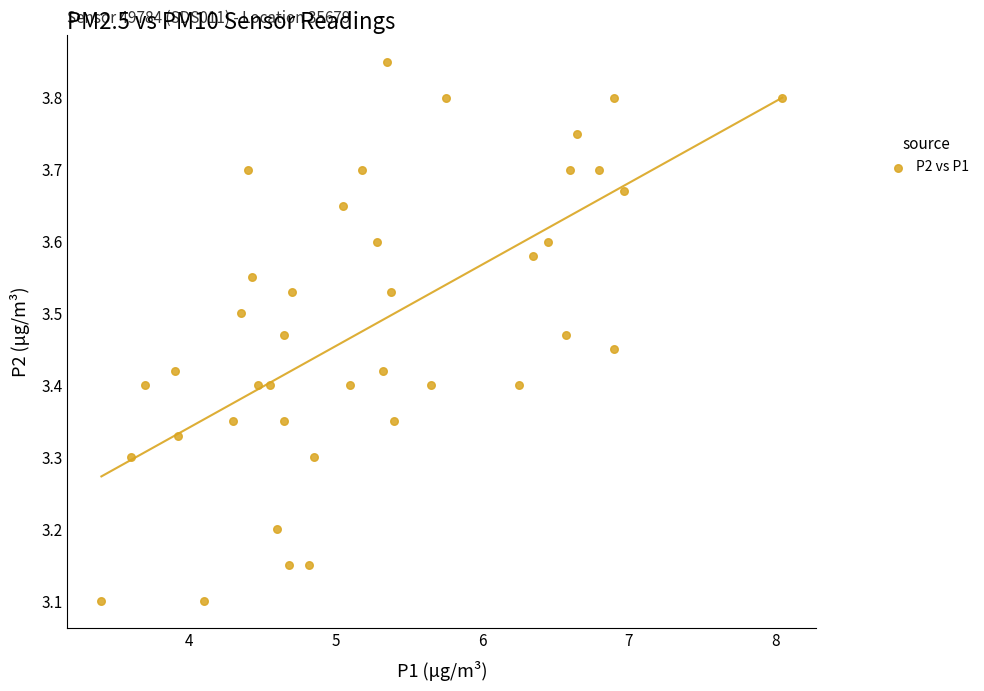

What is the range of X values (max minus min)?

4.7